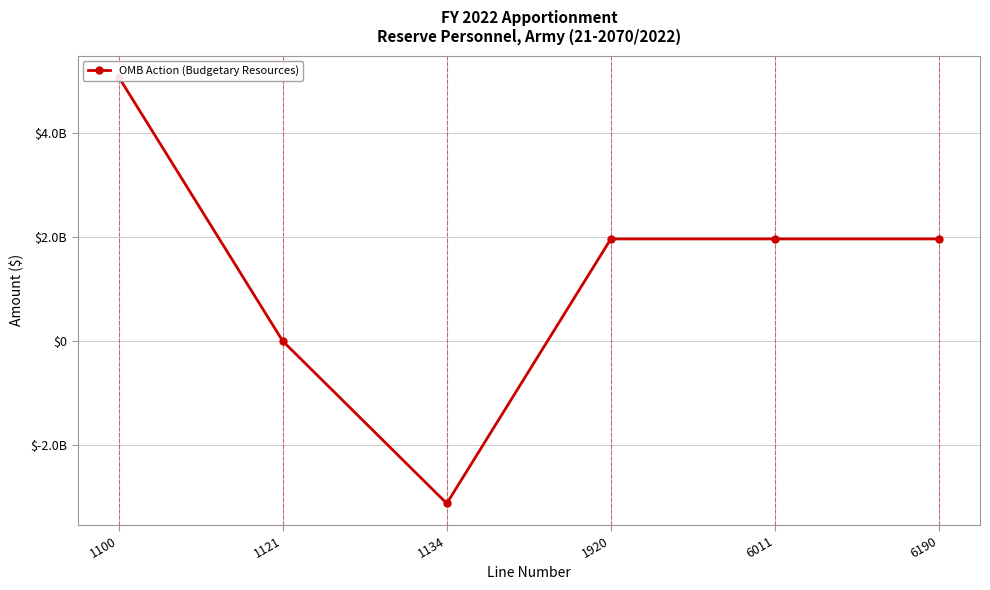

Is it true that the value at 6011 is 3074637470?

False